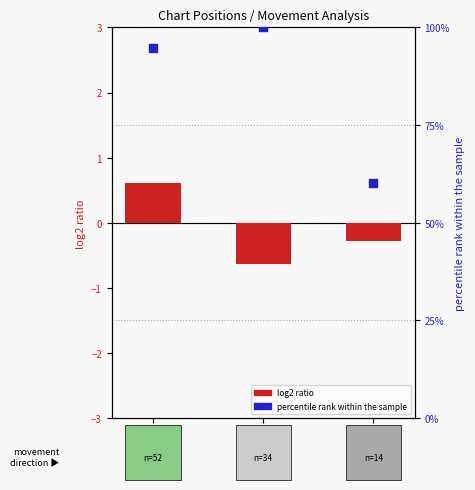

What are all the series names shown in the legend?

log2 ratio, percentile rank within the sample